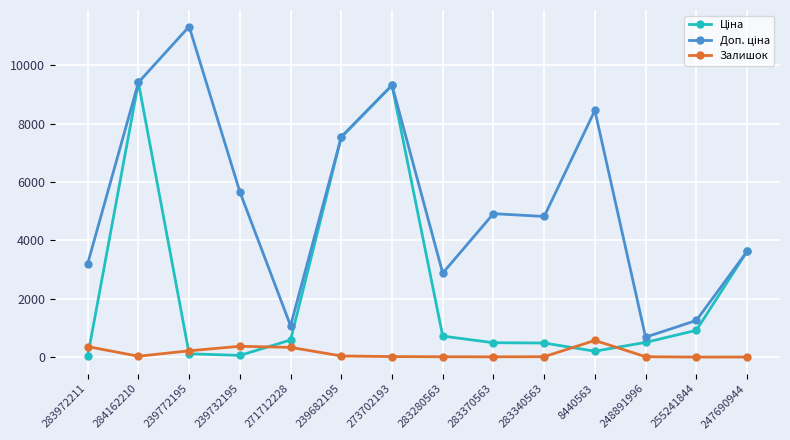

Is it true that Залишок equals 29.0 at 284162210?

True